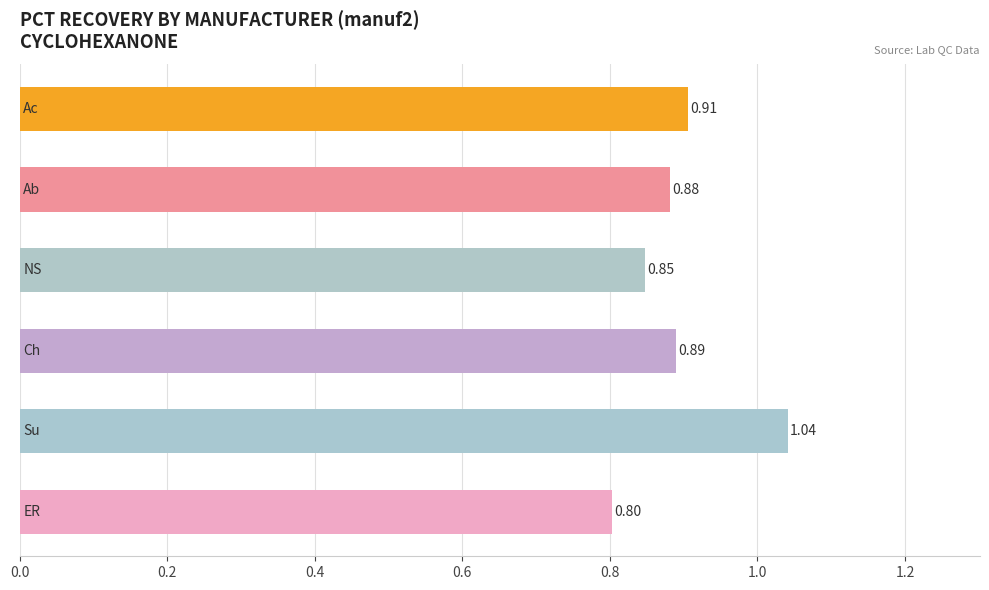

What is the sum of all values?

5.4